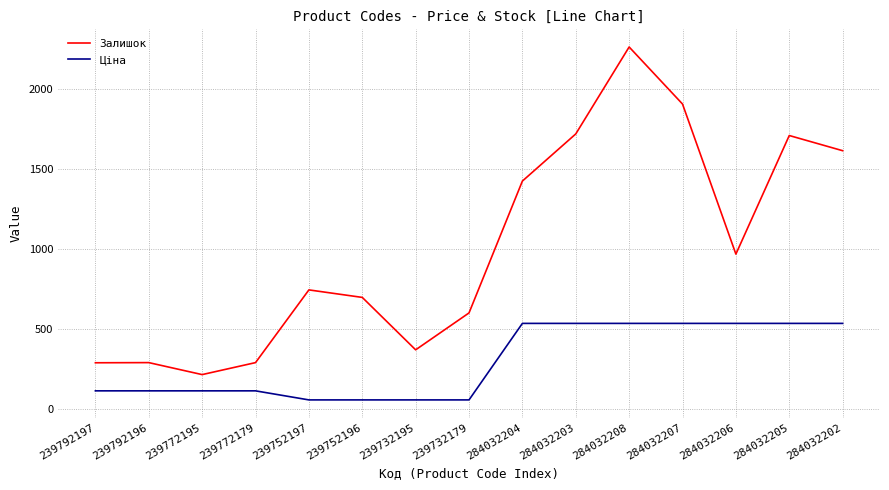

At how many categories does at least one series exceed 1882?

2